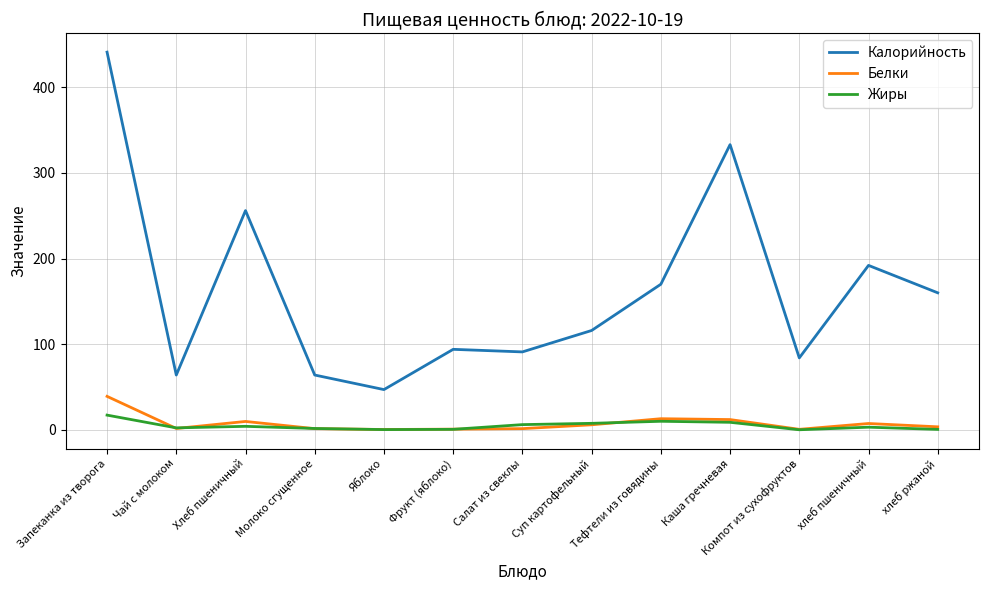

The value of Калорийность at Фрукт (яблоко) is 94.0. True or false?

True